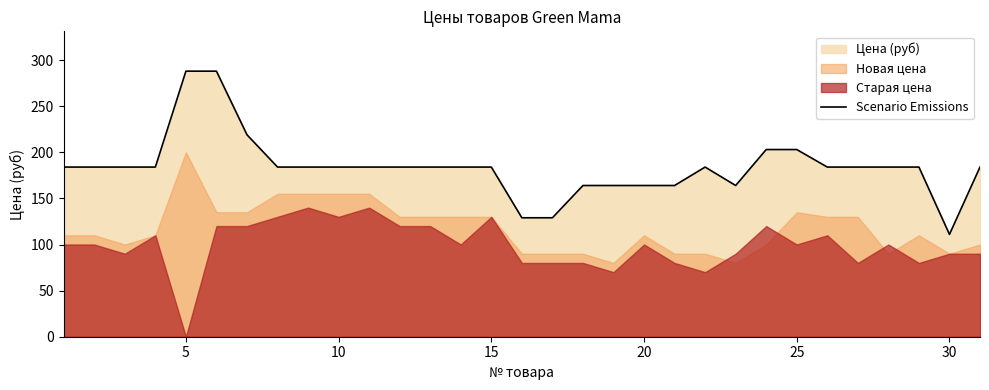

True or false: there are more than 2 points higher than both neighbors.

False